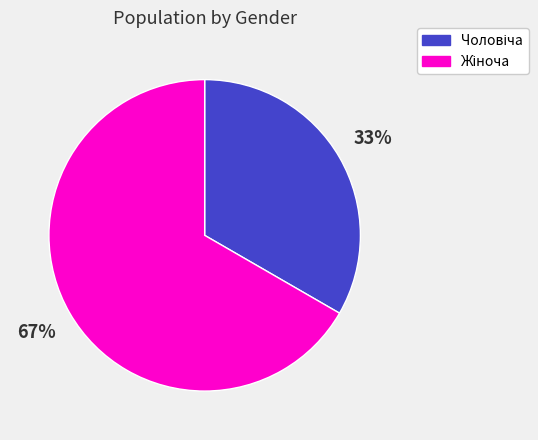

To the nearest percent, what is the average slice percentage?

50%